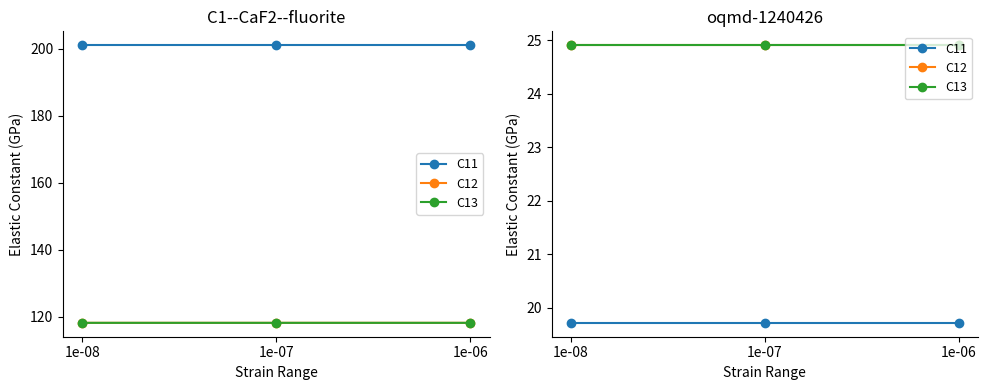

Where is C12 nearest to the value 24?

1e-08